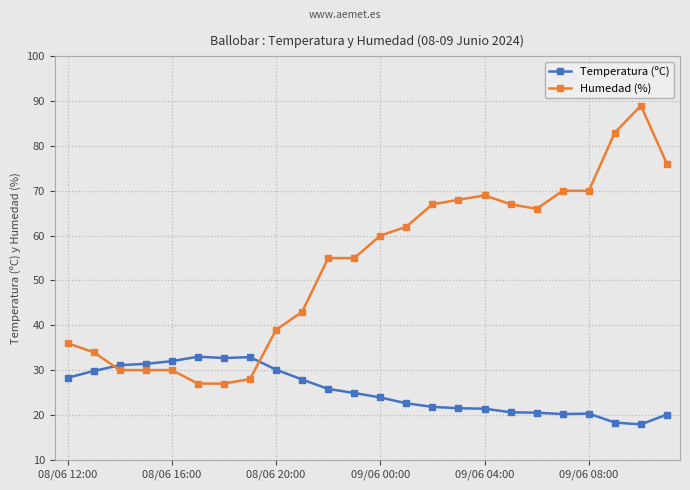

How many intersections are there between Humedad (%) and Temperatura (ºC)?

2